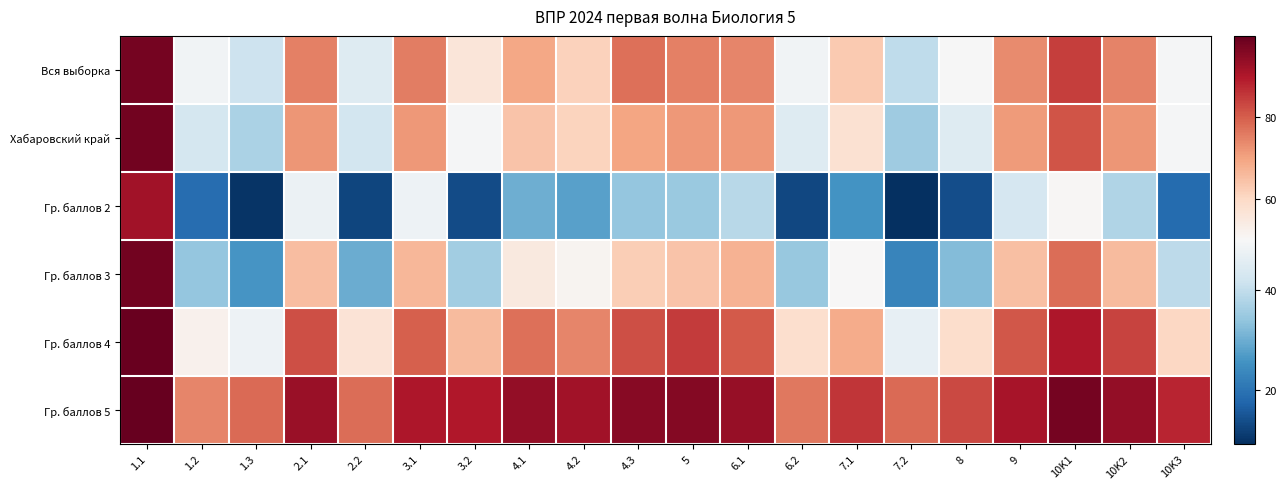

Which has a higher value, 10K2 or 4.2?

10K2